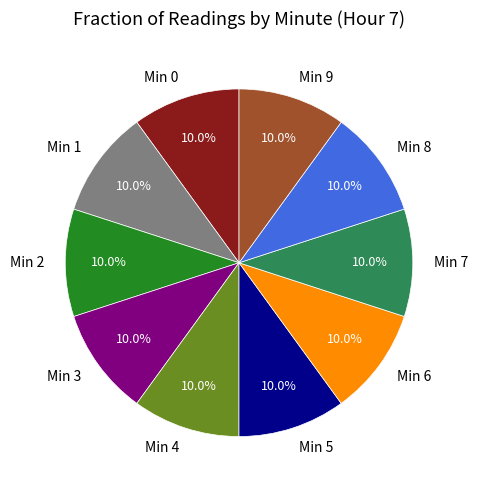

Is there any slice that represents more than half of the pie?

No